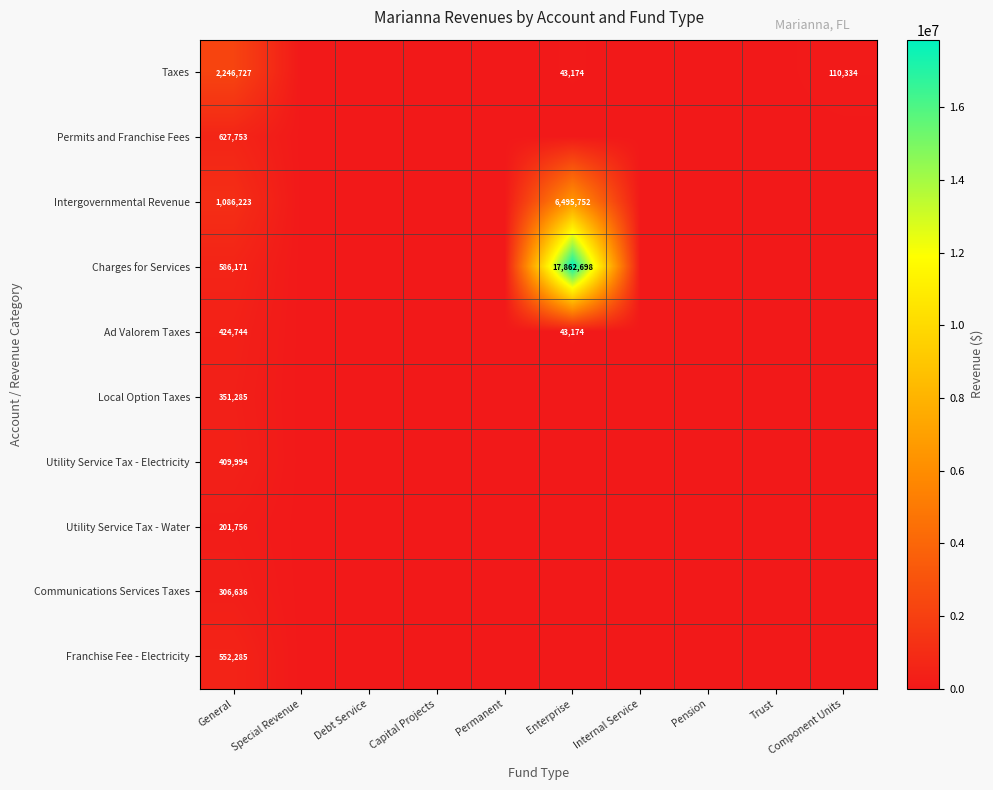

True or false: Permits and Franchise Fees has a value of 627753 at General.

True